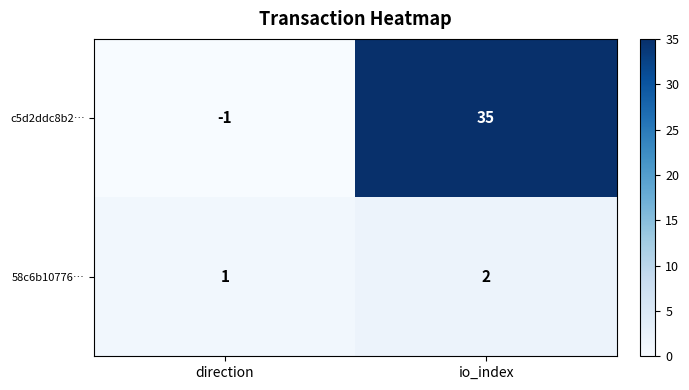

Reading left to right, what are all the values shown in this chart?

c5d2ddc8b2…: direction=-1	io_index=35
58c6b10776…: direction=1	io_index=2